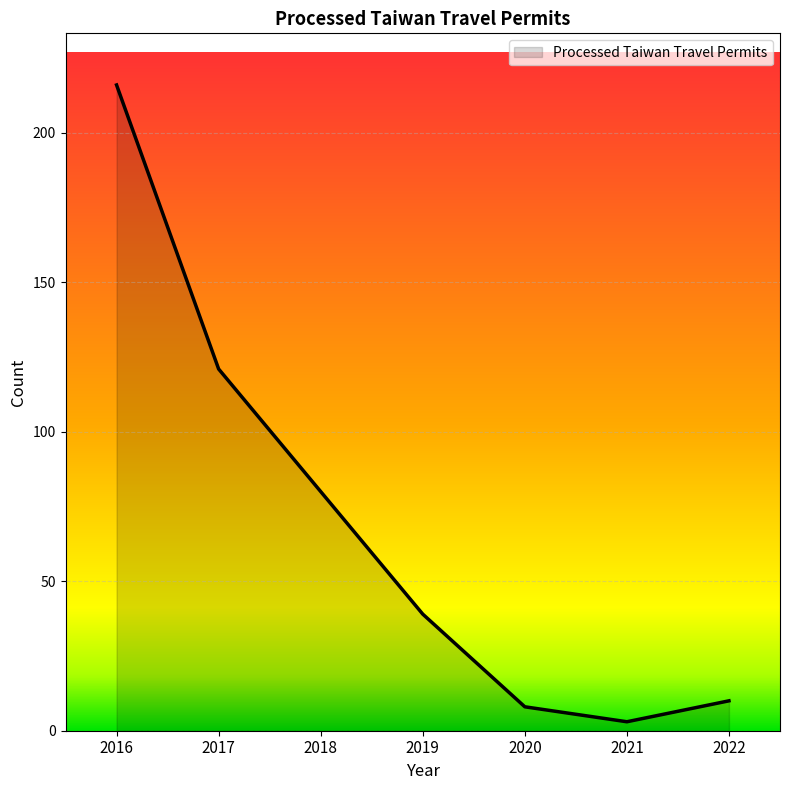

Is it true that the value at 2022 is 10?

True